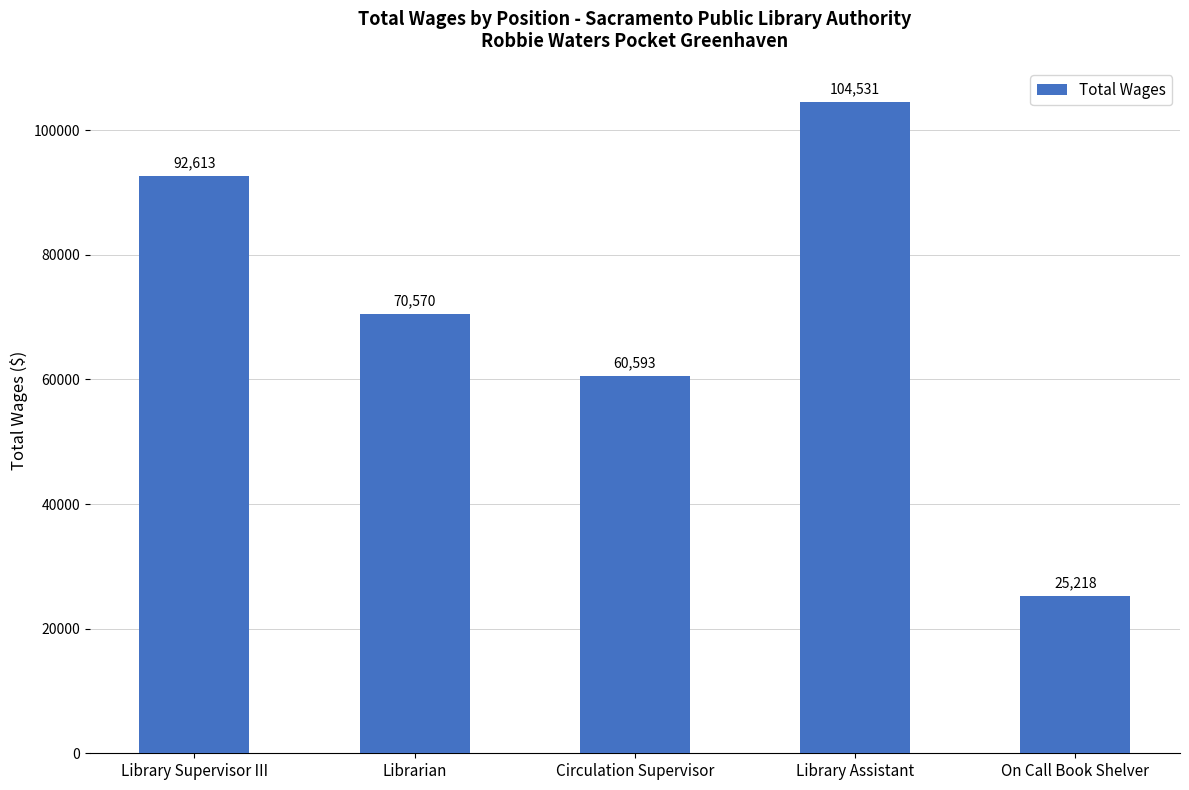

How many bars are there in total?

5